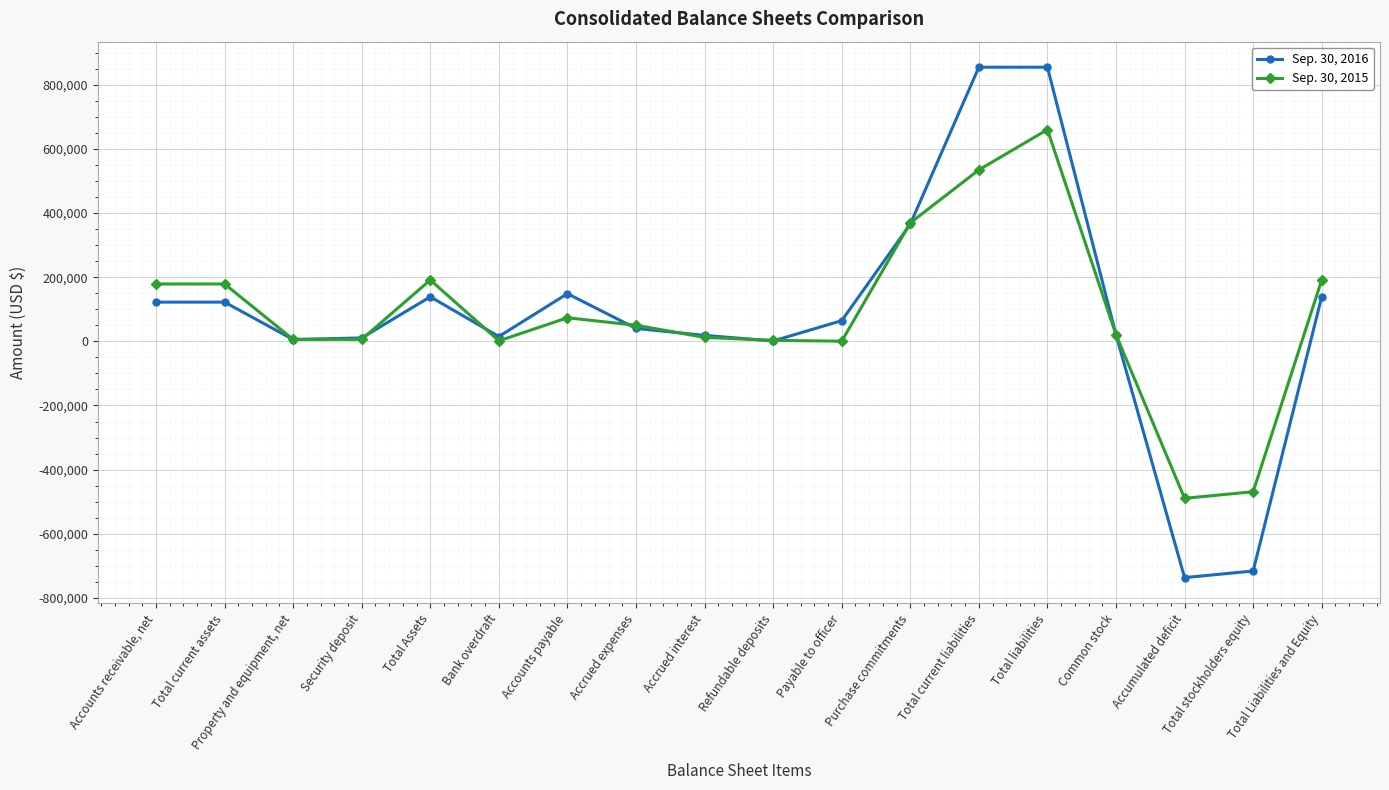

Rank the series at Total current liabilities from lowest to highest value.

Sep. 30, 2015, Sep. 30, 2016